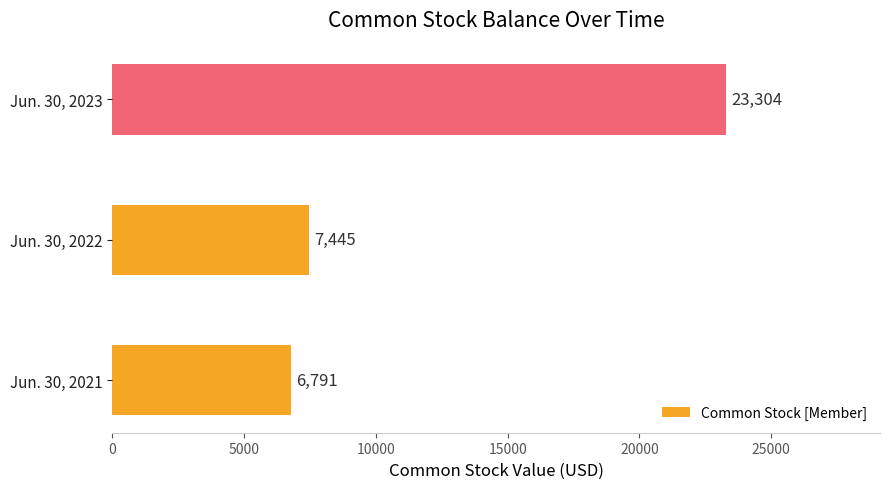

Rank the categories by value from lowest to highest.

Jun. 30, 2021, Jun. 30, 2022, Jun. 30, 2023